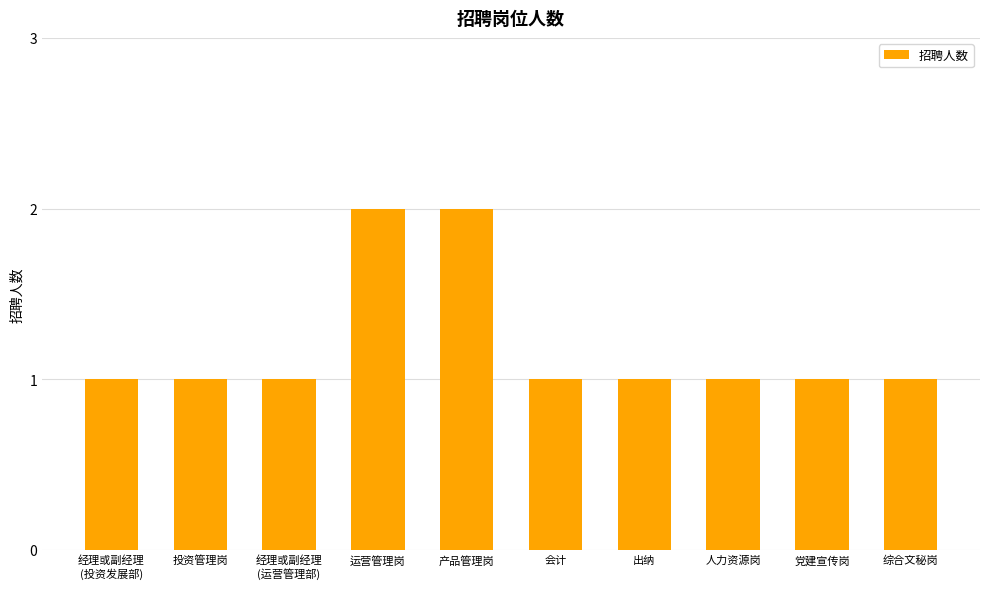

Approximately how many times larger is the value at 产品管理岗 compared to 投资管理岗?

2.0